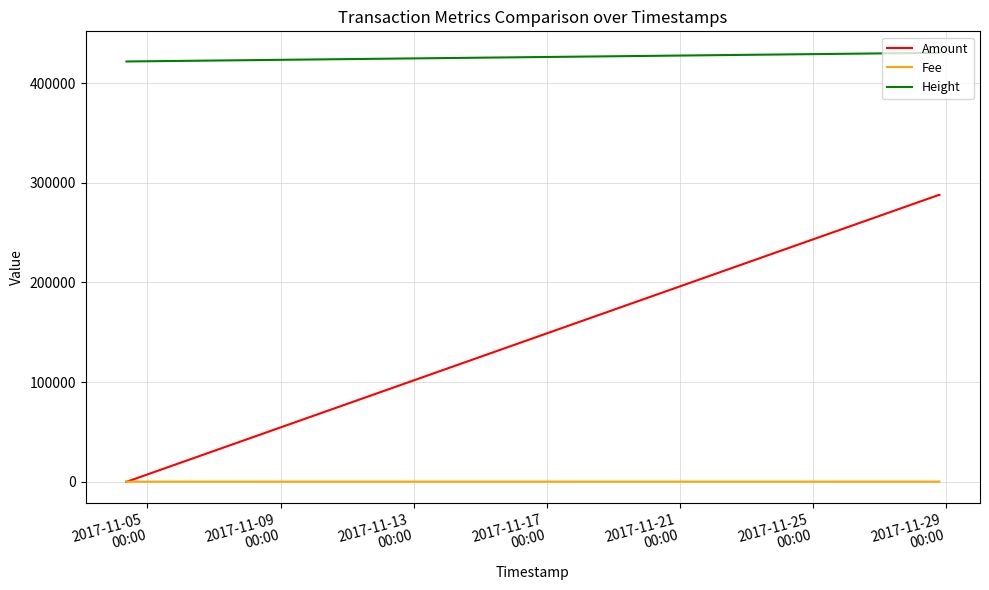

Which series has the widest spread of values?

Amount